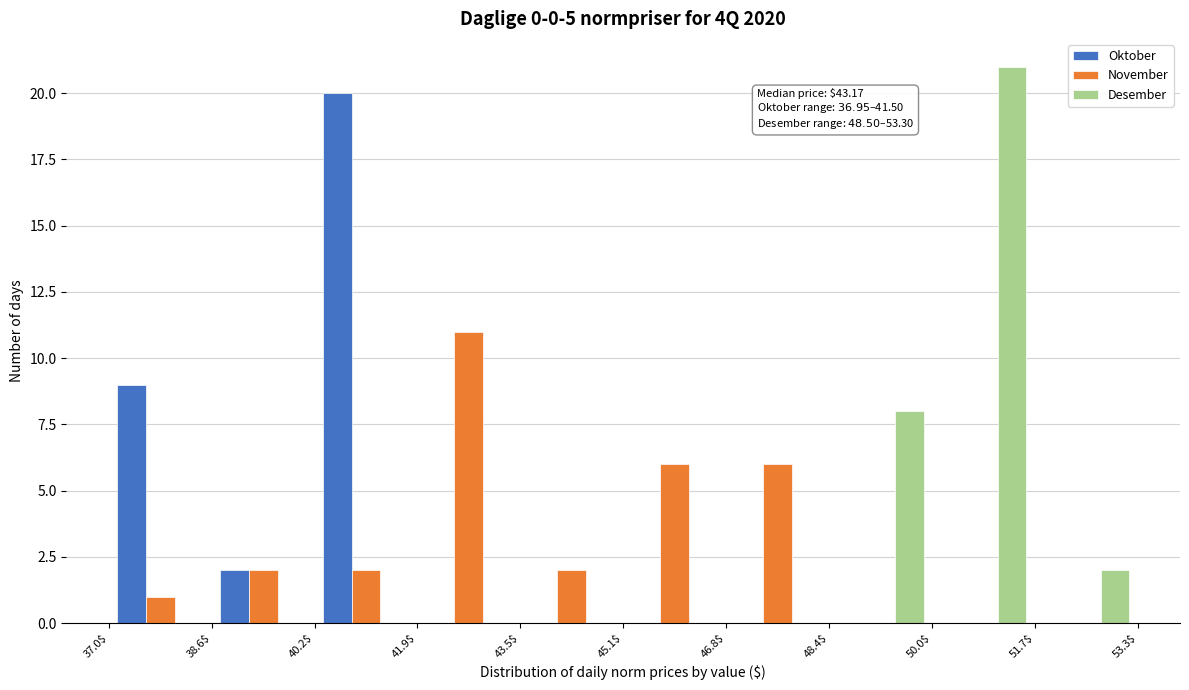

In the November series, which range on the x-axis has the tallest bar?

41.9$ to 43.5$